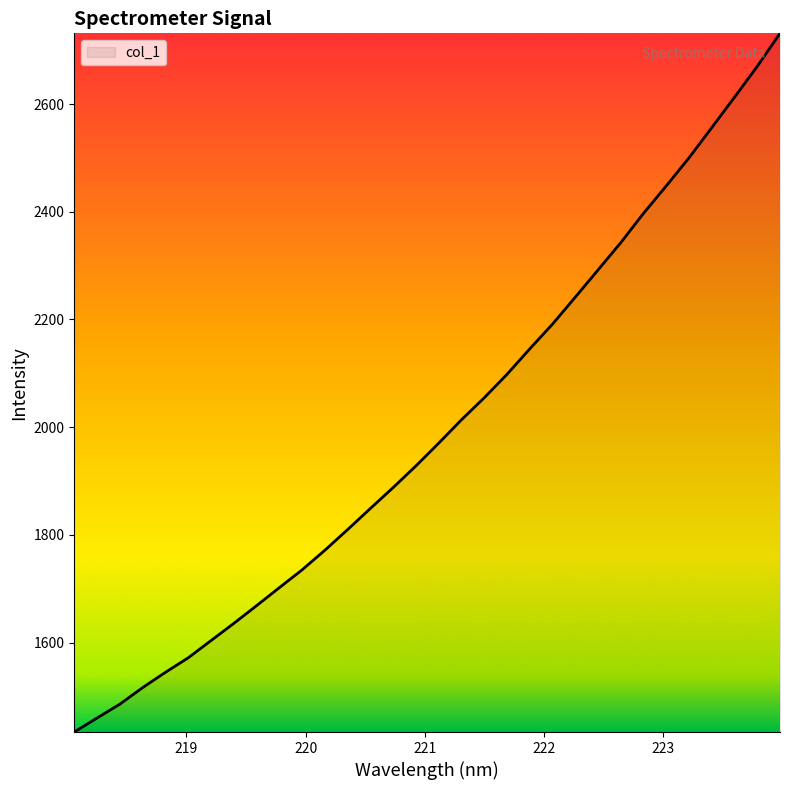

What is the smallest value displayed?

1434.1